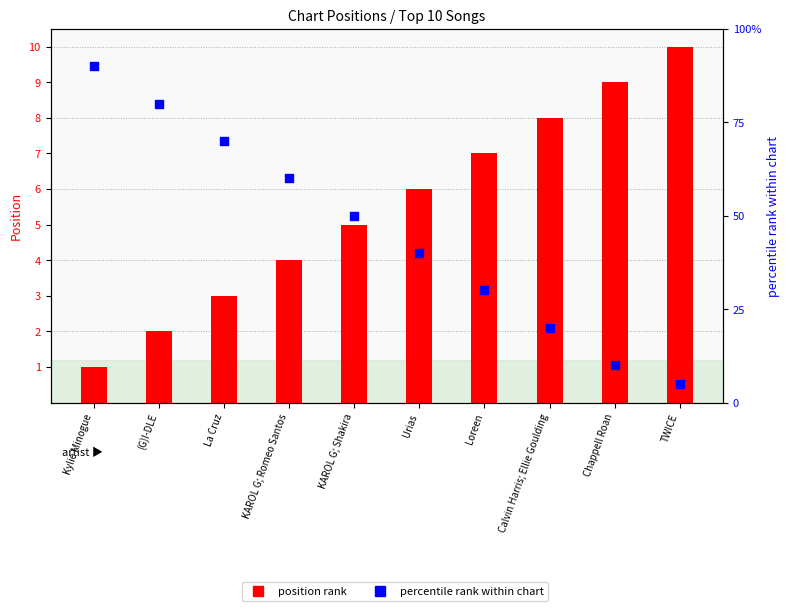

At which category is the sum across all series the highest?

Kylie Minogue